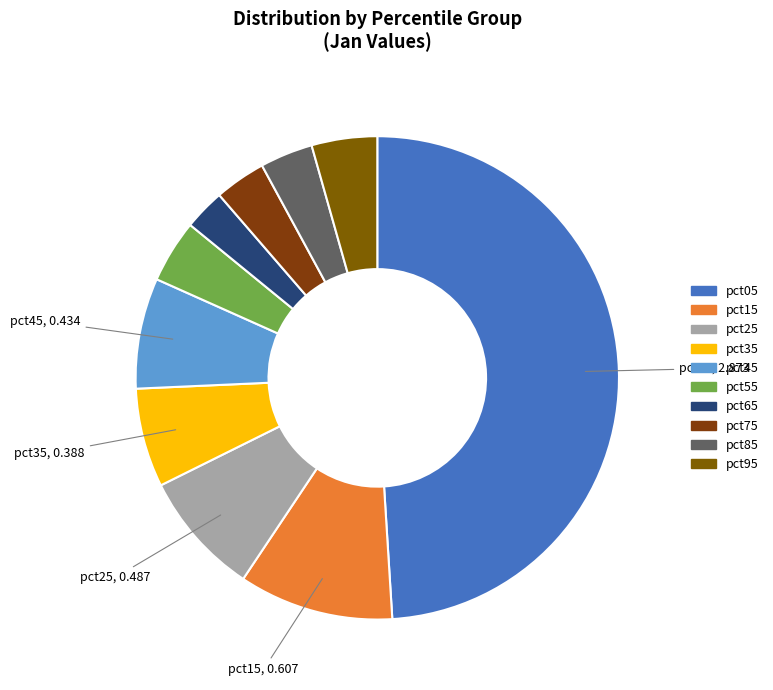

To the nearest percent, what is the difference between the largest and smallest slice percentages?

46%